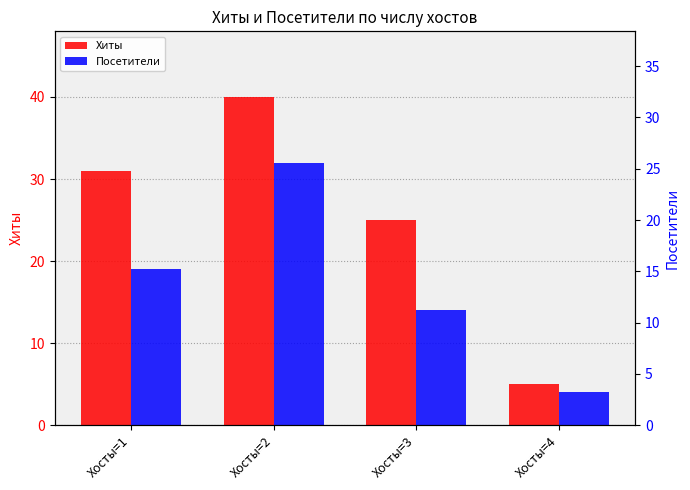

Where does the Хиты series first go above 31?

Хосты=2